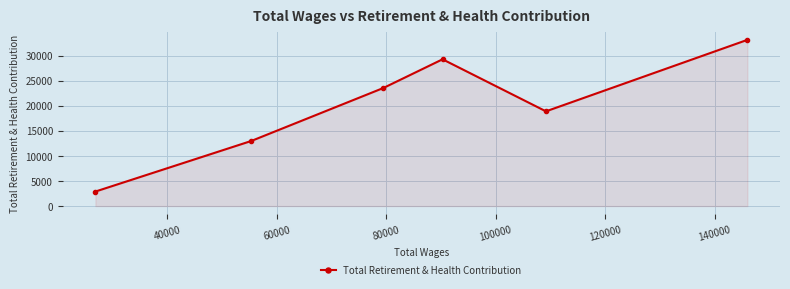

What is the average value?

20133